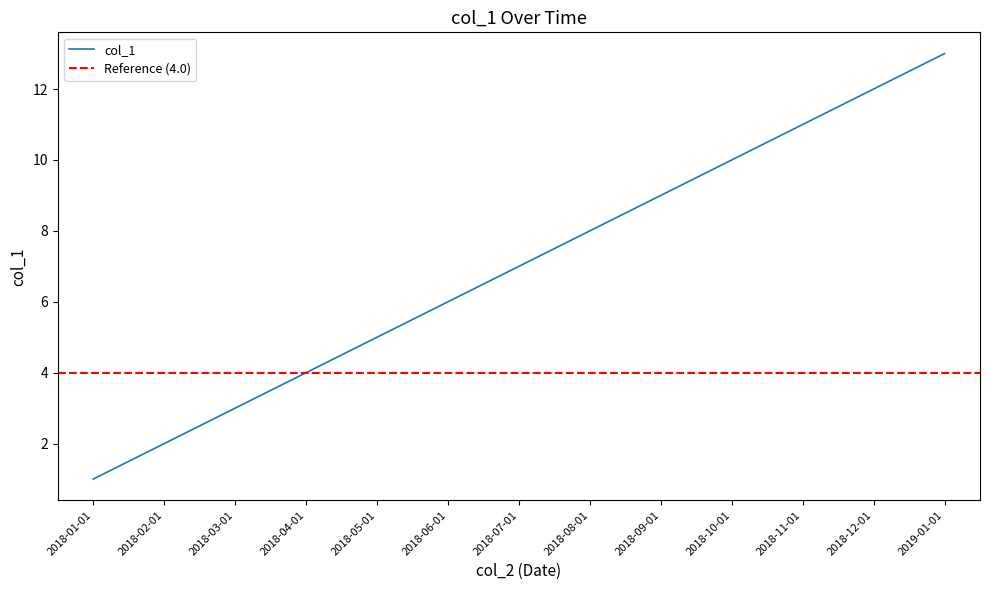

What is the smallest value displayed?

1